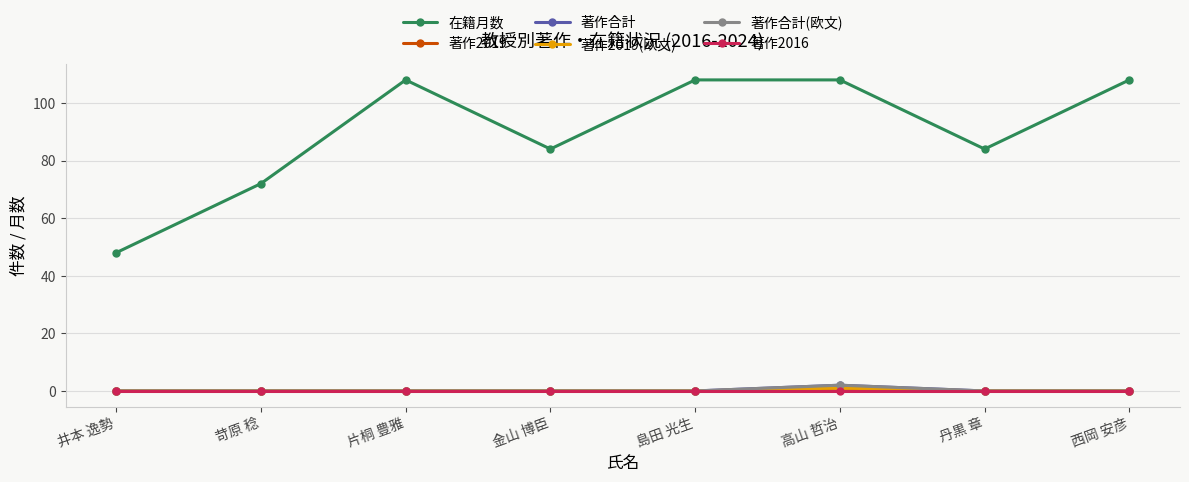

Does the chart have visible grid lines?

Yes